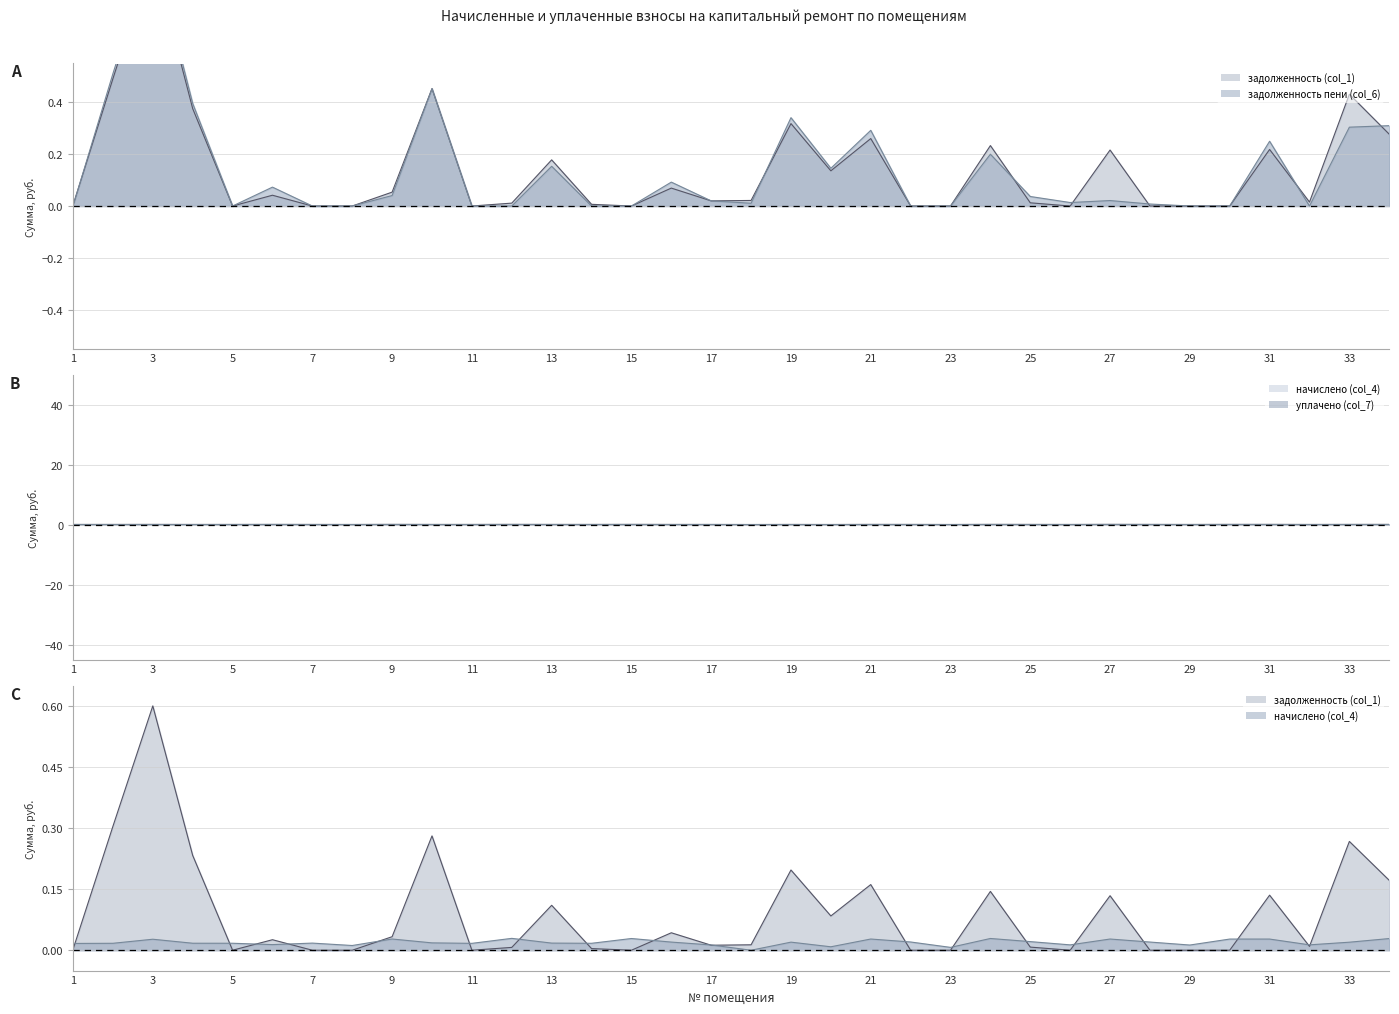

Where do задолженность пени (col_6) (линия) and задолженность (col_1) (линия) first cross each other?

1 and 3